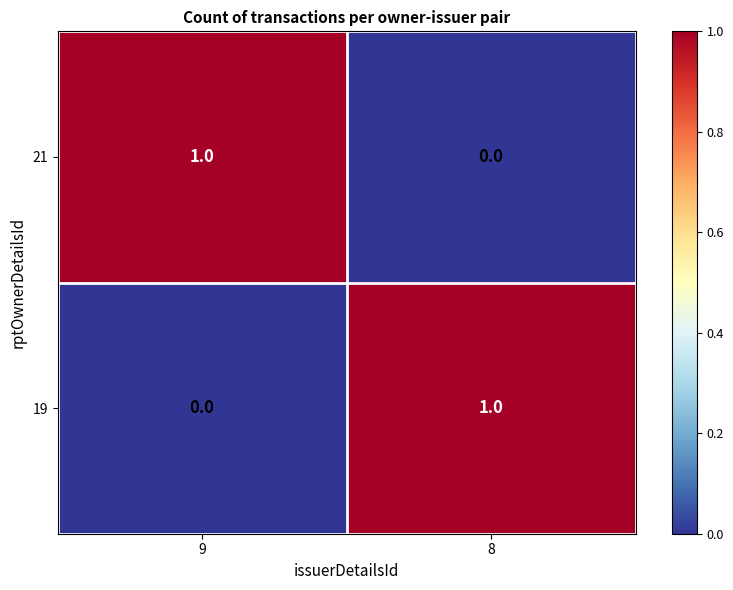

At which label is 21 closest to 0?

8